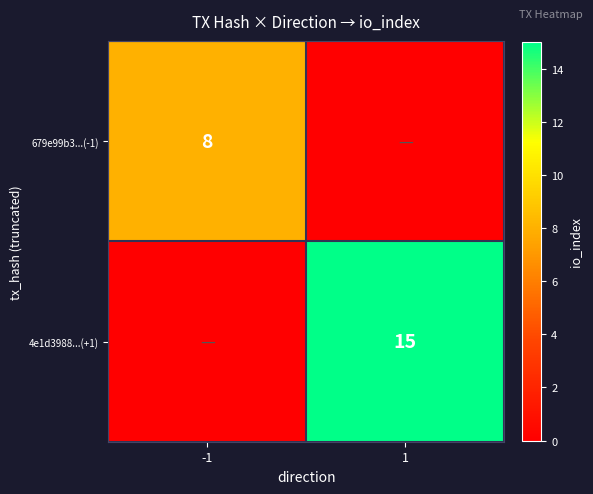

Is the value of 4e1d3988...(+1) at 1 greater than the value of 679e99b3...(-1) at -1?

Yes